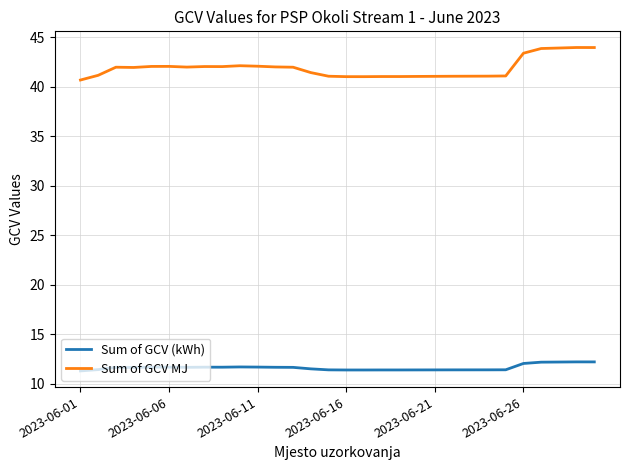

What is the difference between the second highest and second lowest values in the Sum of GCV (kWh) series?

0.8